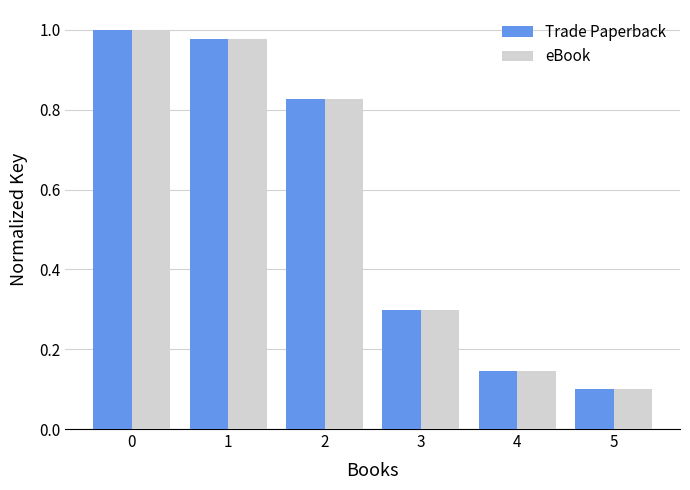

Is the value of eBook at 5 greater than the value of Trade Paperback at 4?

No